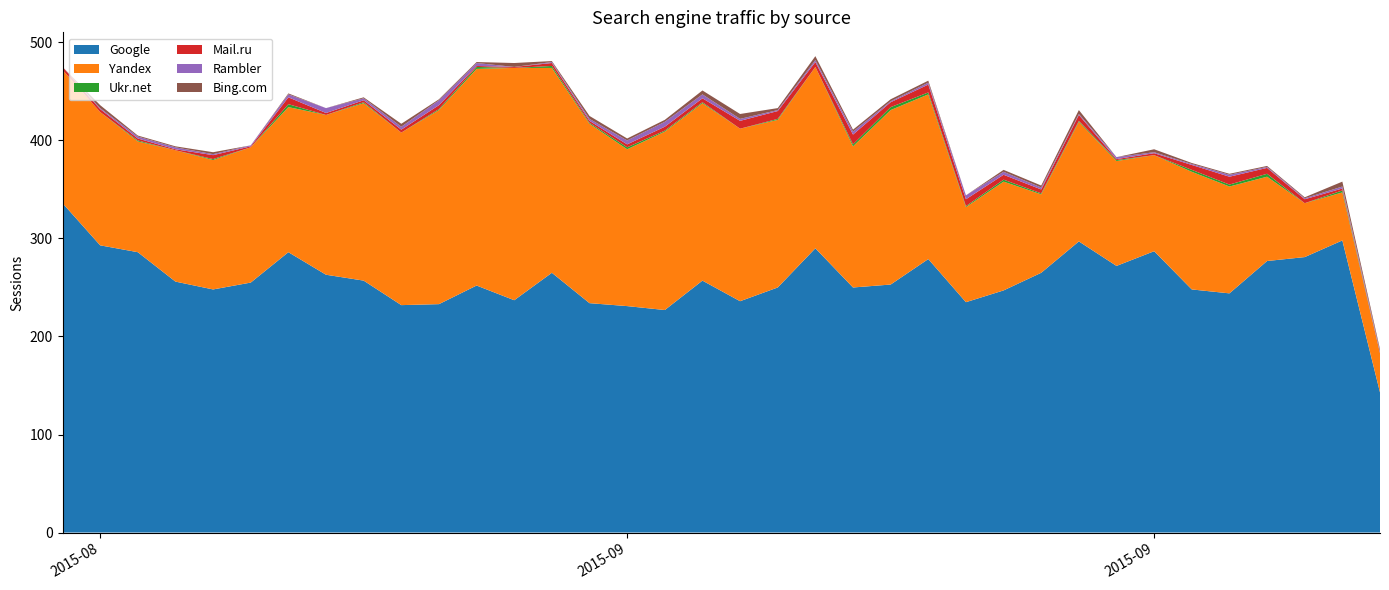

Reading left to right, list all the values displayed in this chart.

Google: 2015-08-17=336	2015-08-18=293	2015-08-19=286	2015-08-20=256	2015-08-21=248	2015-08-22=255	2015-08-23=286	2015-08-24=263	2015-08-25=257	2015-08-26=232	2015-08-27=233	2015-08-28=252	2015-08-29=237	2015-08-30=265	2015-08-31=234	2015-09-01=231	2015-09-02=227	2015-09-03=257	2015-09-04=236	2015-09-05=250	2015-09-06=290	2015-09-07=250	2015-09-08=253	2015-09-09=279	2015-09-10=235	2015-09-11=247	2015-09-12=265	2015-09-13=297	2015-09-14=272	2015-09-15=287	2015-09-16=248	2015-09-17=244	2015-09-18=277	2015-09-19=281	2015-09-20=298	2015-09-21=143
Yandex: 2015-08-17=136	2015-08-18=136	2015-08-19=113	2015-08-20=134	2015-08-21=132	2015-08-22=138	2015-08-23=148	2015-08-24=163	2015-08-25=181	2015-08-26=176	2015-08-27=198	2015-08-28=221	2015-08-29=237	2015-08-30=209	2015-08-31=183	2015-09-01=160	2015-09-02=182	2015-09-03=181	2015-09-04=176	2015-09-05=171	2015-09-06=185	2015-09-07=144	2015-09-08=178	2015-09-09=168	2015-09-10=97	2015-09-11=111	2015-09-12=80	2015-09-13=122	2015-09-14=107	2015-09-15=98	2015-09-16=120	2015-09-17=109	2015-09-18=86	2015-09-19=55	2015-09-20=49	2015-09-21=40
Ukr.net: 2015-08-17=0	2015-08-18=0	2015-08-19=1	2015-08-20=0	2015-08-21=1	2015-08-22=0	2015-08-23=3	2015-08-24=0	2015-08-25=1	2015-08-26=0	2015-08-27=1	2015-08-28=2	2015-08-29=0	2015-08-30=2	2015-08-31=1	2015-09-01=2	2015-09-02=1	2015-09-03=1	2015-09-04=0	2015-09-05=1	2015-09-06=0	2015-09-07=2	2015-09-08=3	2015-09-09=2	2015-09-10=1	2015-09-11=2	2015-09-12=1	2015-09-13=1	2015-09-14=1	2015-09-15=0	2015-09-16=2	2015-09-17=2	2015-09-18=3	2015-09-19=0	2015-09-20=2	2015-09-21=0
Mail.ru: 2015-08-17=3	2015-08-18=3	2015-08-19=2	2015-08-20=1	2015-08-21=4	2015-08-22=1	2015-08-23=7	2015-08-24=2	2015-08-25=2	2015-08-26=3	2015-08-27=4	2015-08-28=1	2015-08-29=1	2015-08-30=3	2015-08-31=2	2015-09-01=3	2015-09-02=4	2015-09-03=4	2015-09-04=8	2015-09-05=8	2015-09-06=5	2015-09-07=10	2015-09-08=5	2015-09-09=8	2015-09-10=7	2015-09-11=5	2015-09-12=4	2015-09-13=6	2015-09-14=1	2015-09-15=2	2015-09-16=5	2015-09-17=8	2015-09-18=6	2015-09-19=4	2015-09-20=2	2015-09-21=0
Rambler: 2015-08-17=0	2015-08-18=1	2015-08-19=2	2015-08-20=2	2015-08-21=1	2015-08-22=1	2015-08-23=3	2015-08-24=5	2015-08-25=2	2015-08-26=3	2015-08-27=5	2015-08-28=3	2015-08-29=0	2015-08-30=1	2015-08-31=2	2015-09-01=4	2015-09-02=5	2015-09-03=4	2015-09-04=2	2015-09-05=1	2015-09-06=2	2015-09-07=3	2015-09-08=1	2015-09-09=2	2015-09-10=4	2015-09-11=3	2015-09-12=2	2015-09-13=1	2015-09-14=2	2015-09-15=1	2015-09-16=1	2015-09-17=2	2015-09-18=1	2015-09-19=1	2015-09-20=2	2015-09-21=2
Bing.com: 2015-08-17=0	2015-08-18=3	2015-08-19=1	2015-08-20=1	2015-08-21=2	2015-08-22=0	2015-08-23=1	2015-08-24=0	2015-08-25=1	2015-08-26=3	2015-08-27=1	2015-08-28=1	2015-08-29=4	2015-08-30=1	2015-08-31=3	2015-09-01=2	2015-09-02=2	2015-09-03=4	2015-09-04=5	2015-09-05=2	2015-09-06=4	2015-09-07=2	2015-09-08=2	2015-09-09=2	2015-09-10=0	2015-09-11=2	2015-09-12=2	2015-09-13=4	2015-09-14=0	2015-09-15=3	2015-09-16=1	2015-09-17=1	2015-09-18=1	2015-09-19=1	2015-09-20=5	2015-09-21=2